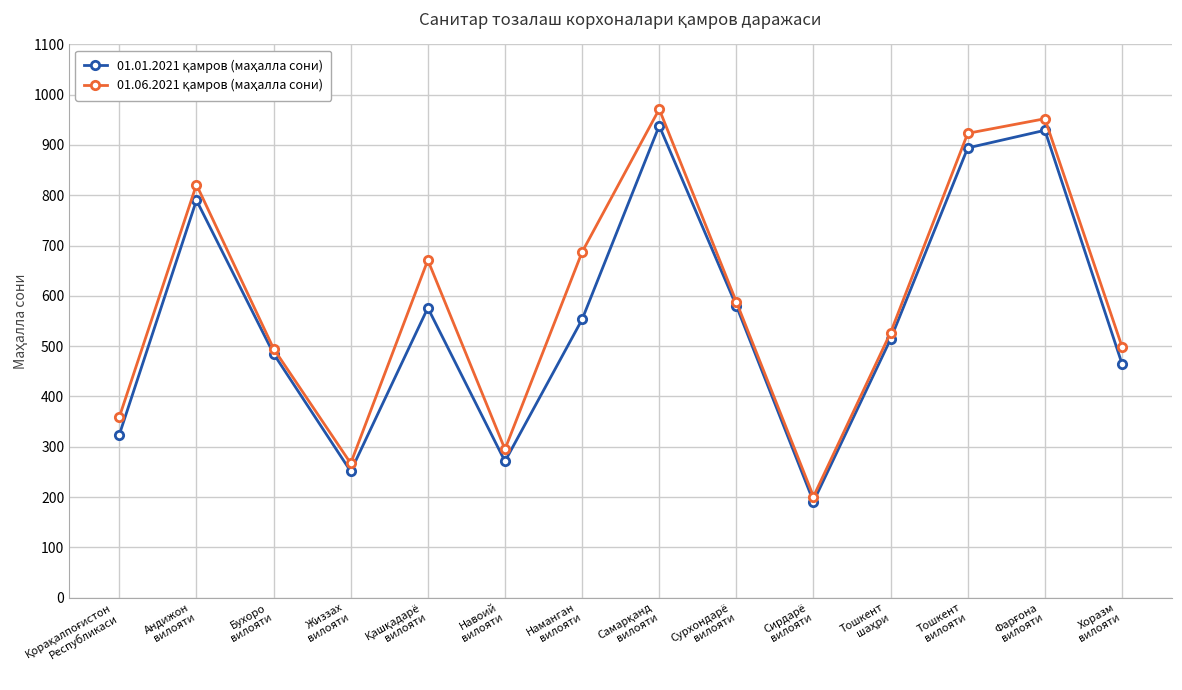

What is the minimum value shown in the chart?

191